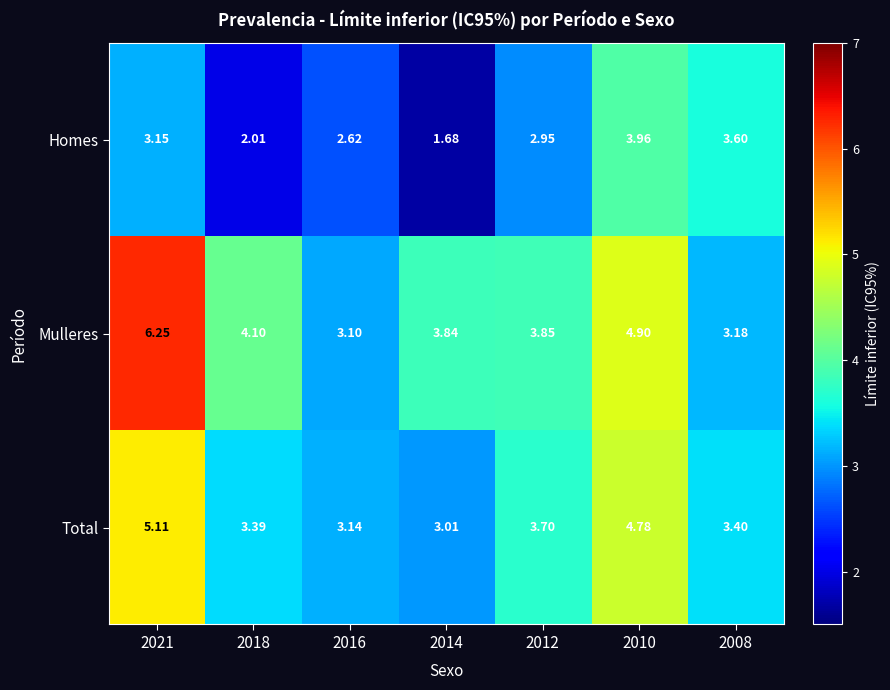

Rank the series at 2010 from lowest to highest value.

Homes, Total, Mulleres